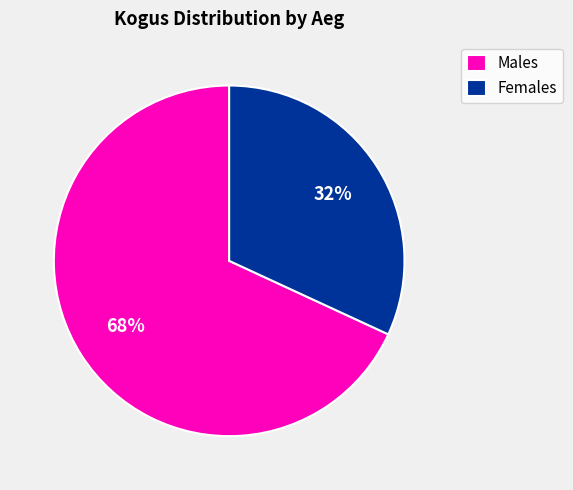

How many slices are in this pie chart?

2